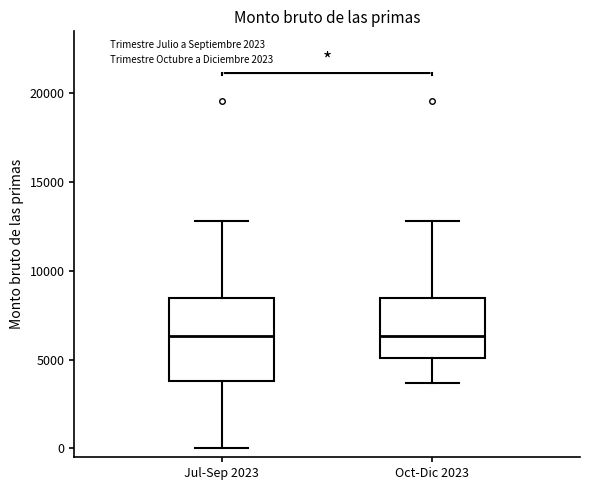

Comparing the boxes themselves (not the whiskers), which one is the tallest?

Jul-Sep 2023